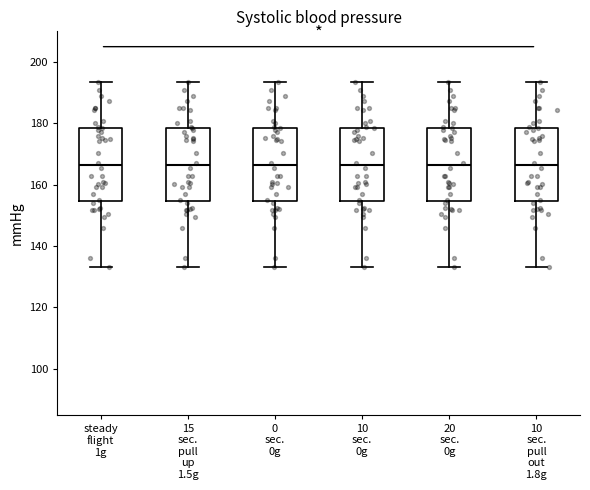

Reading left to right, transcribe this box plot: for each box, give where its median line is, the range the box spans, and where its two whiskers end, as read against the y-axis. The values are not printed on the chart, so give them approximately, as read against the axis.

steady flight 1g: median 166, box 154 to 178, whiskers 134 to 194
15 sec. pull up 1.5g: median 166, box 154 to 178, whiskers 134 to 194
0 sec. 0g: median 166, box 154 to 178, whiskers 134 to 194
10 sec. 0g: median 166, box 154 to 178, whiskers 134 to 194
20 sec. 0g: median 166, box 154 to 178, whiskers 134 to 194
10 sec. pull out 1.8g: median 166, box 154 to 178, whiskers 134 to 194